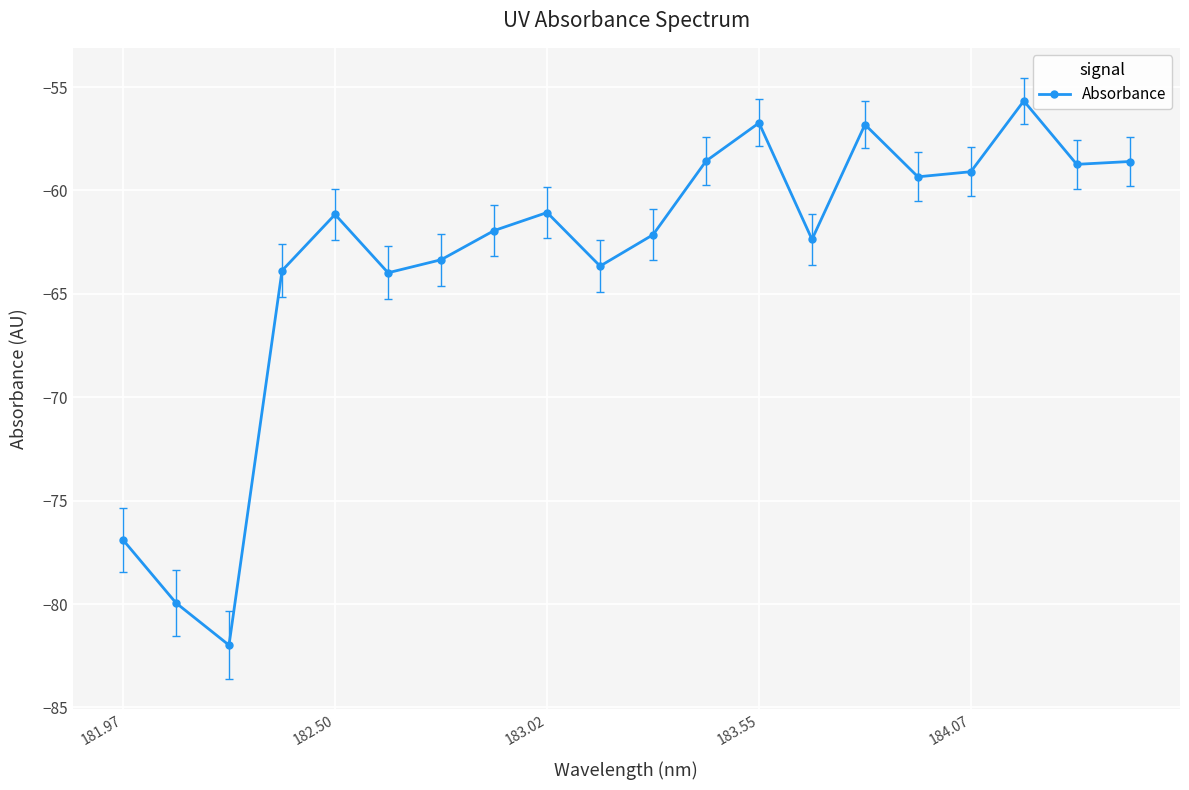

What is the maximum value shown in the chart?

-55.7